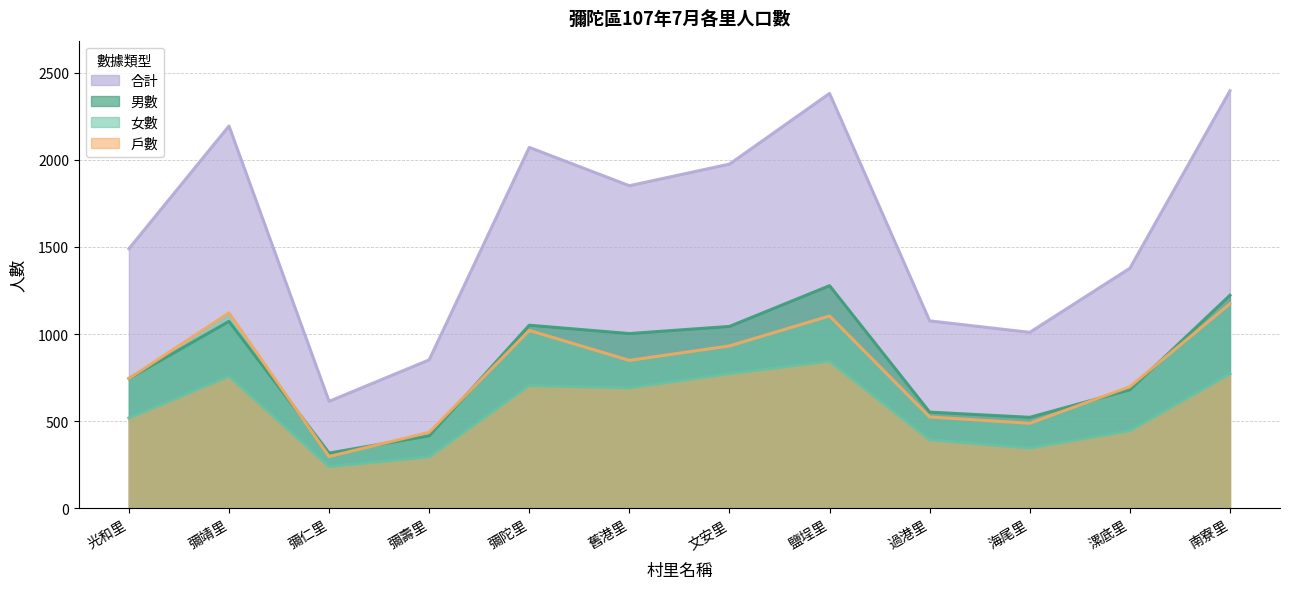

True or false: 男數 has a value of 416 at 彌壽里.

True